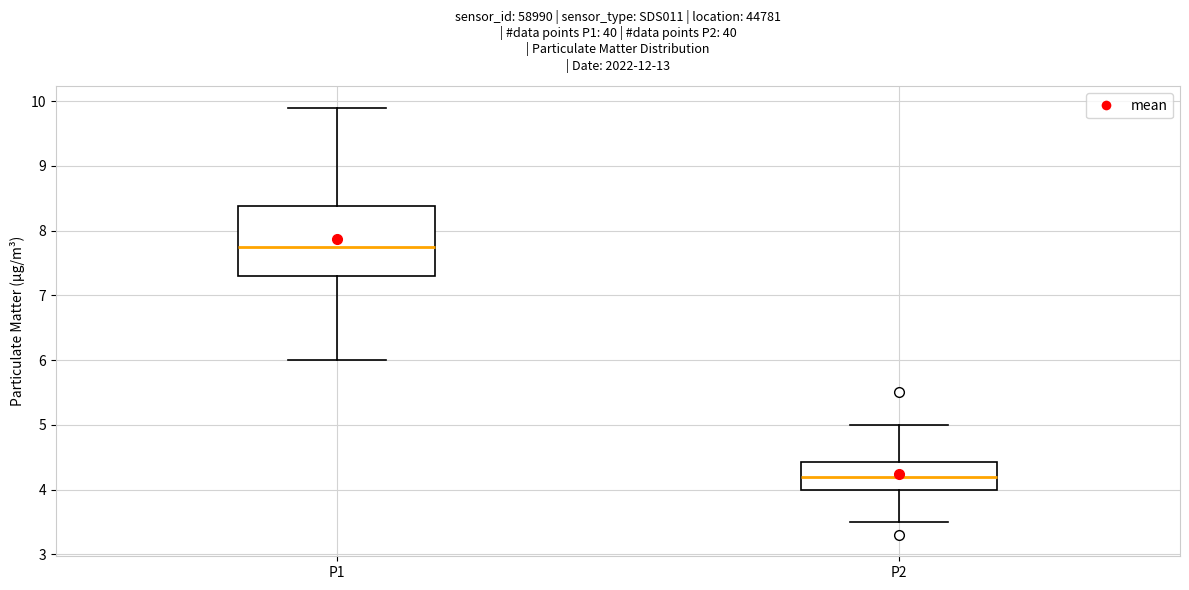

Where does the median line of the box for P2 sit on the y-axis? The values are not printed on the chart, so give them approximately, as read against the axis.

4.2